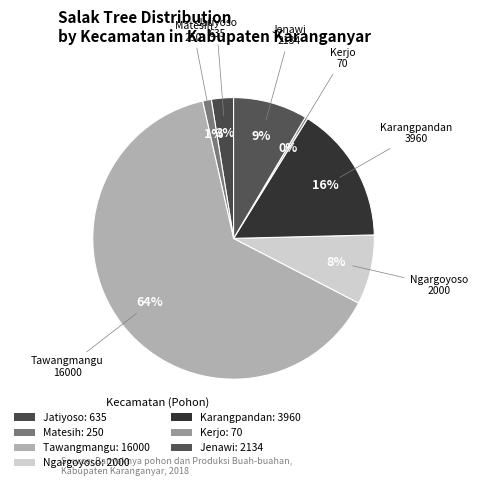

Count the number of slices in the pie.

7